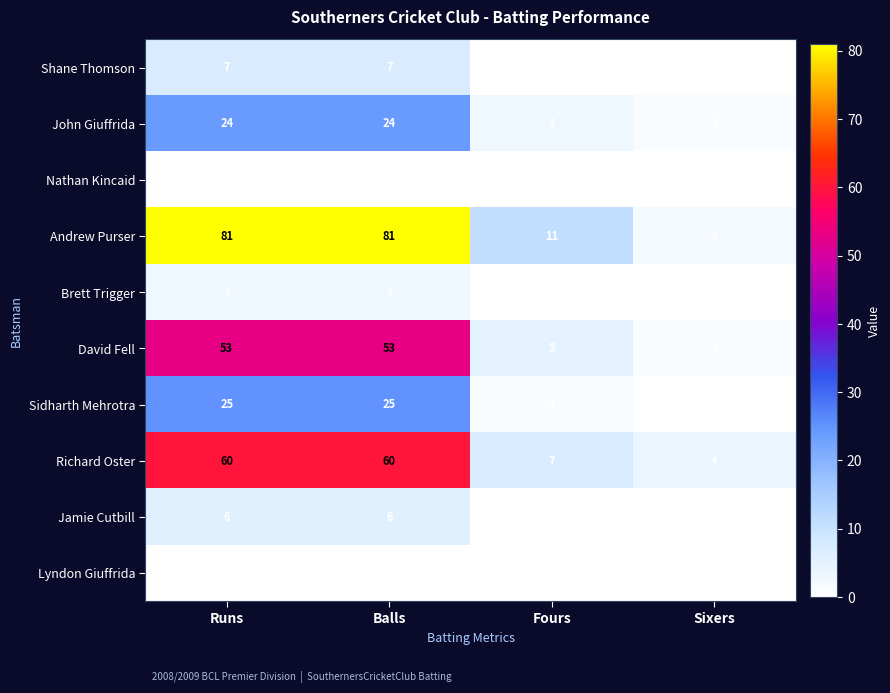

True or false: Richard Oster has a value of 90 at Balls.

False